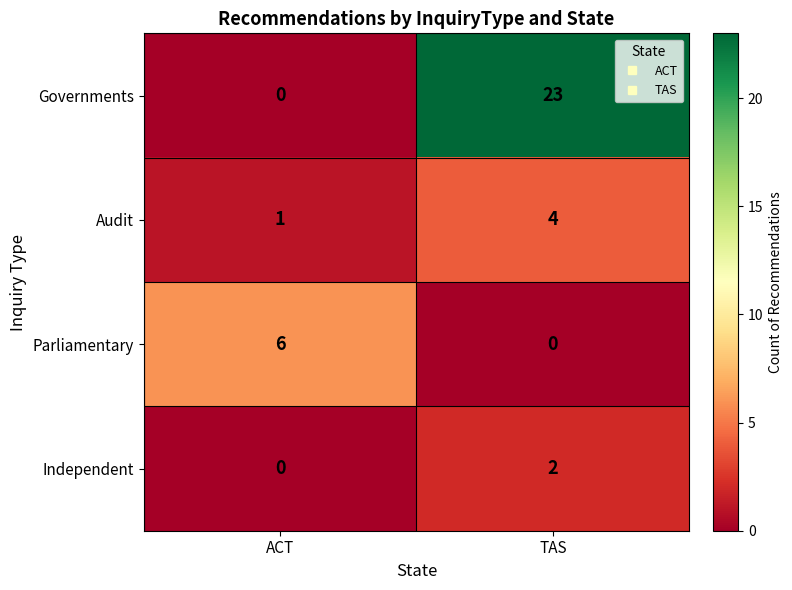

Which series has the widest spread of values?

Governments